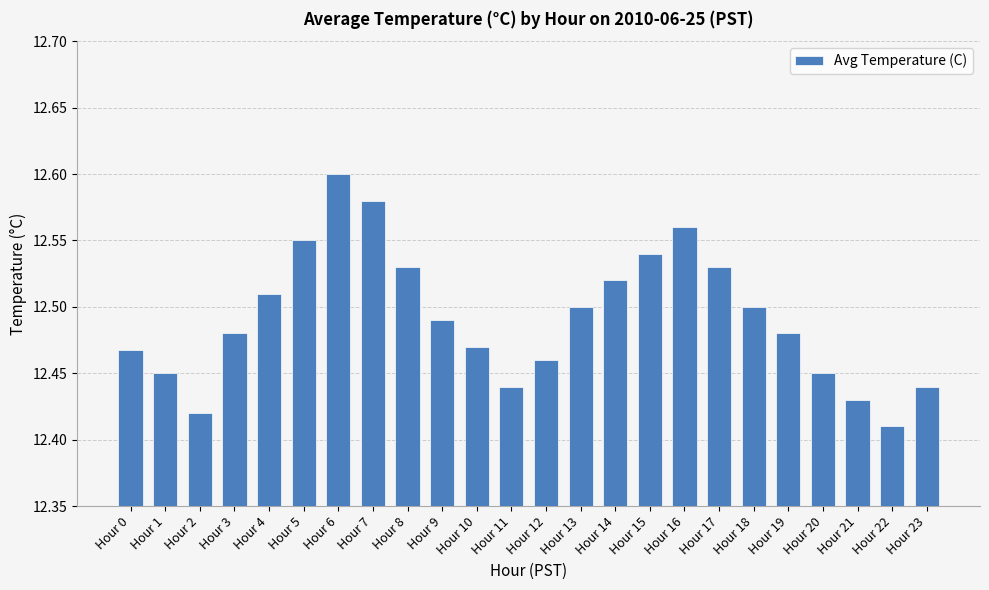

At which category does the chart reach its peak across all series?

Hour 6